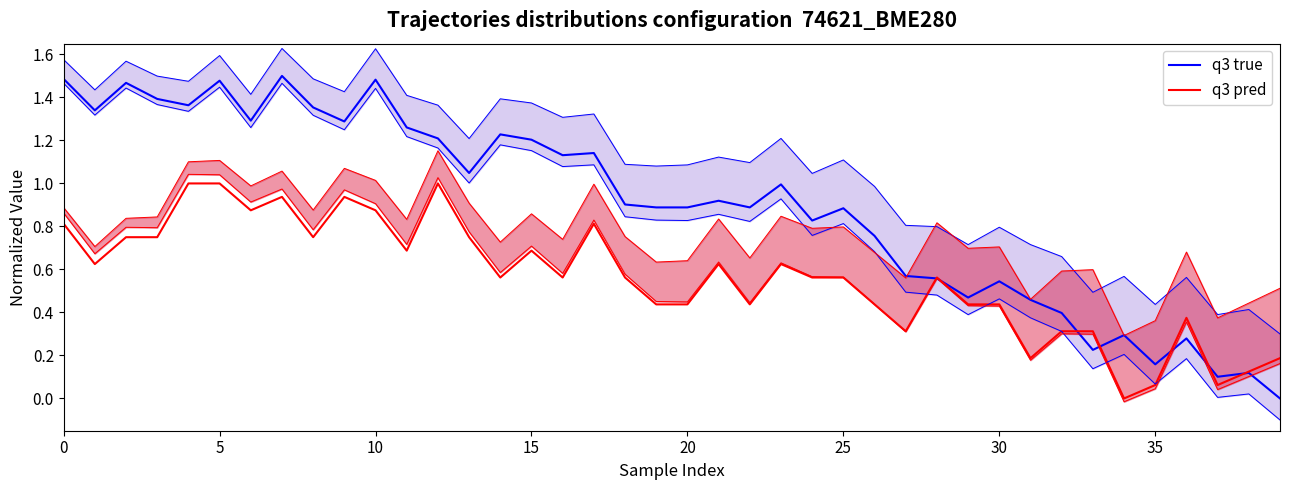

What are all the series names shown in the legend?

q3 true, q3 pred